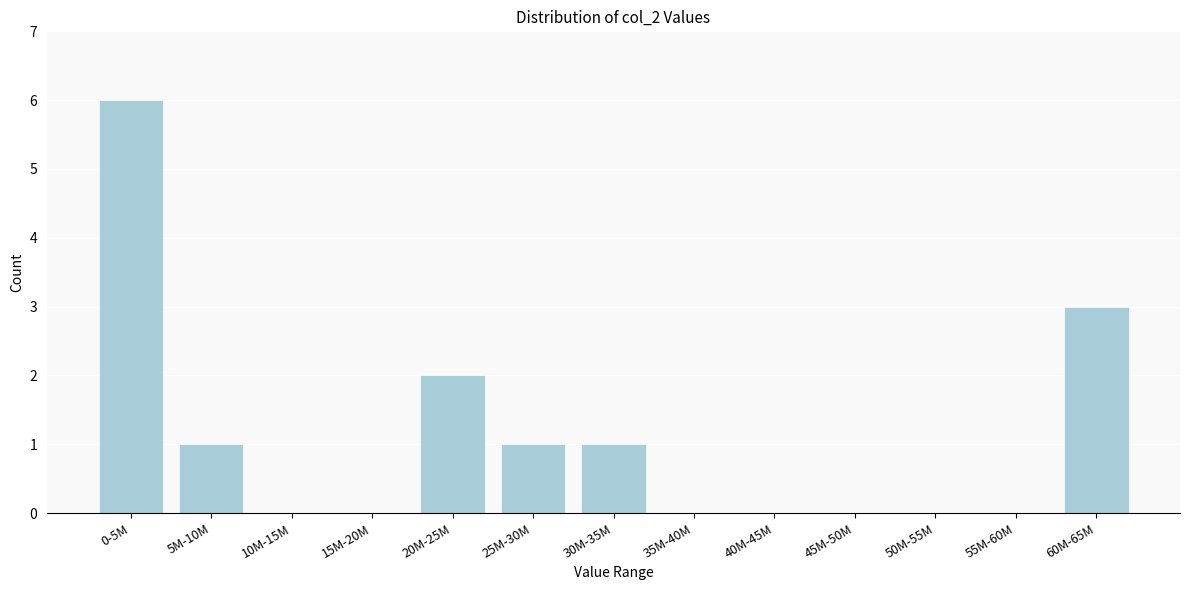

Reading left to right, transcribe all the data shown in this chart.

0-5M=6	5M-10M=1	10M-15M=0	15M-20M=0	20M-25M=2	25M-30M=1	30M-35M=1	35M-40M=0	40M-45M=0	45M-50M=0	50M-55M=0	55M-60M=0	60M-65M=3